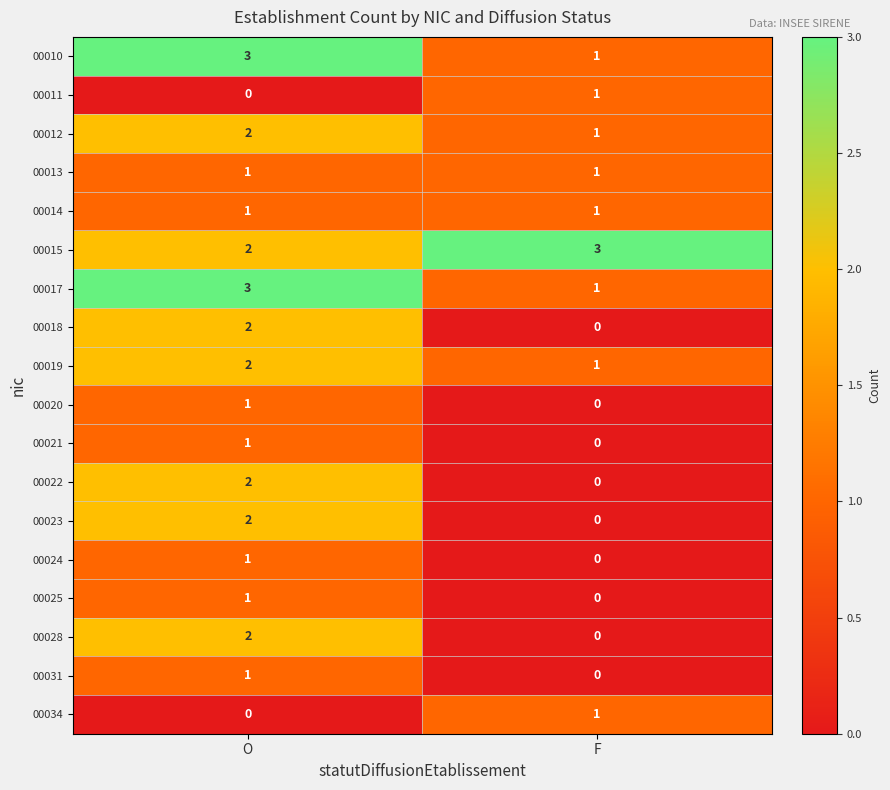

At which label does 00022 reach its peak?

O